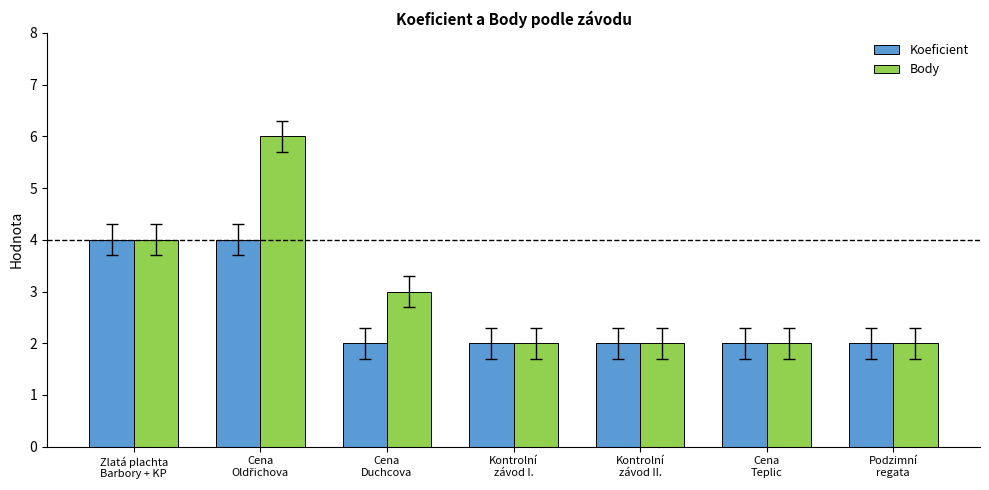

Which series has the largest total across all categories?

Body